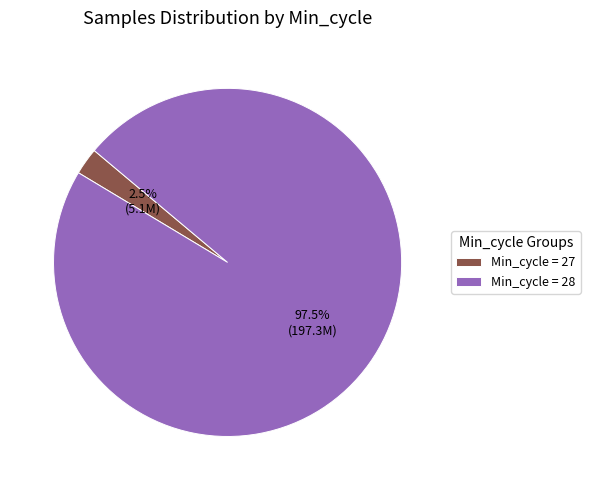

To the nearest percent, what is the average slice percentage?

50%